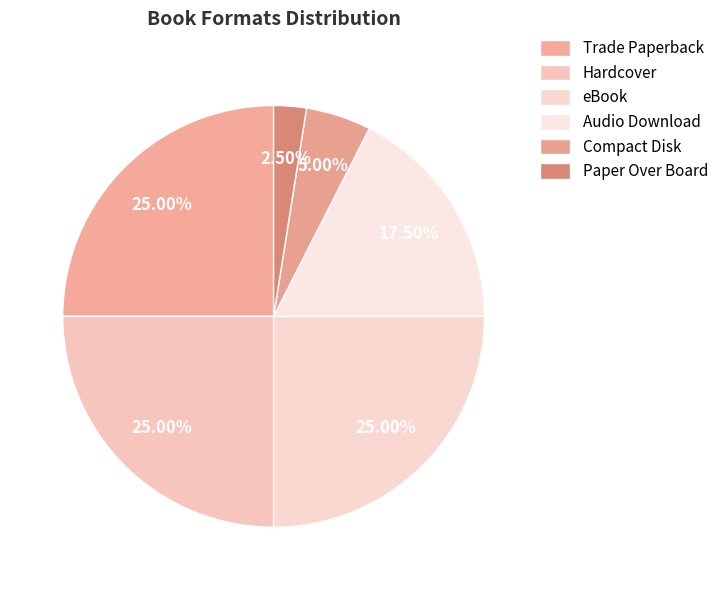

Which category has the biggest portion of the pie?

Trade Paperback